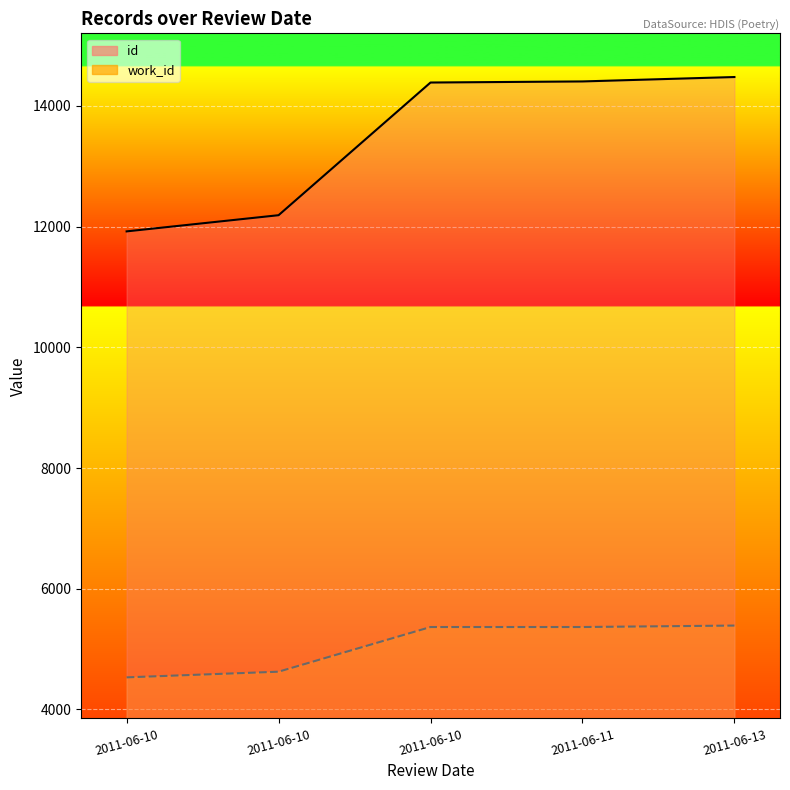

Which category has the highest value across all series?

2011-06-13